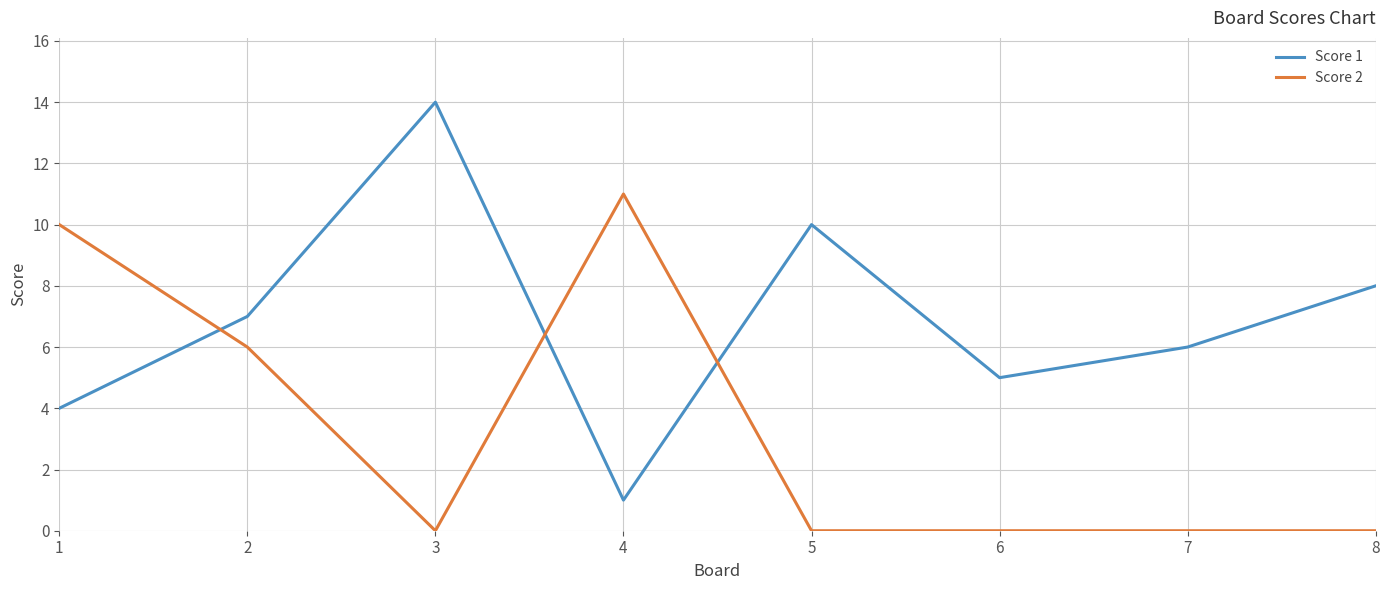

What is the minimum value for Score 1?

1